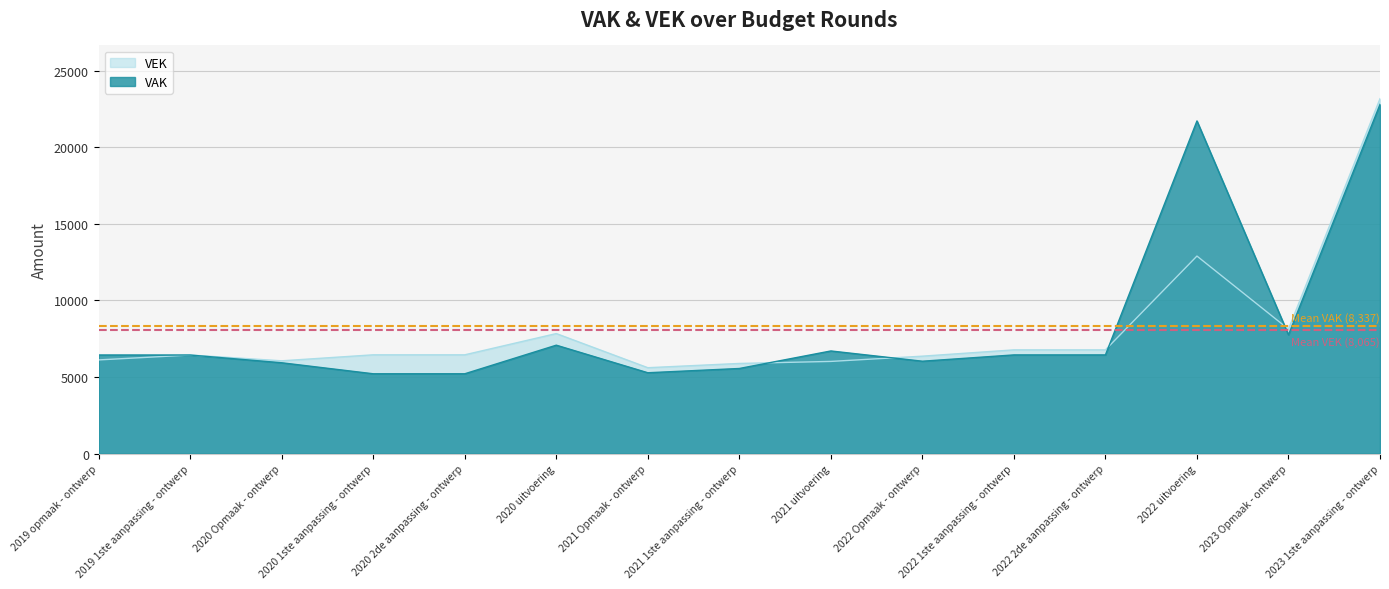

Reading left to right, what are all the values shown in this chart?

VAK: 2019 opmaak - ontwerp=6440	2019 1ste aanpassing - ontwerp=6438	2020 Opmaak - ontwerp=5932	2020 1ste aanpassing - ontwerp=5214	2020 2de aanpassing - ontwerp=5214	2020 uitvoering=7080	2021 Opmaak - ontwerp=5281	2021 1ste aanpassing - ontwerp=5559	2021 uitvoering=6703	2022 Opmaak - ontwerp=6034	2022 1ste aanpassing - ontwerp=6445	2022 2de aanpassing - ontwerp=6445	2022 uitvoering=21714	2023 Opmaak - ontwerp=7755	2023 1ste aanpassing - ontwerp=22794
VEK: 2019 opmaak - ontwerp=6118	2019 1ste aanpassing - ontwerp=6438	2020 Opmaak - ontwerp=6060	2020 1ste aanpassing - ontwerp=6451	2020 2de aanpassing - ontwerp=6451	2020 uitvoering=7838	2021 Opmaak - ontwerp=5610	2021 1ste aanpassing - ontwerp=5888	2021 uitvoering=6020	2022 Opmaak - ontwerp=6363	2022 1ste aanpassing - ontwerp=6774	2022 2de aanpassing - ontwerp=6774	2022 uitvoering=12896	2023 Opmaak - ontwerp=8127	2023 1ste aanpassing - ontwerp=23166